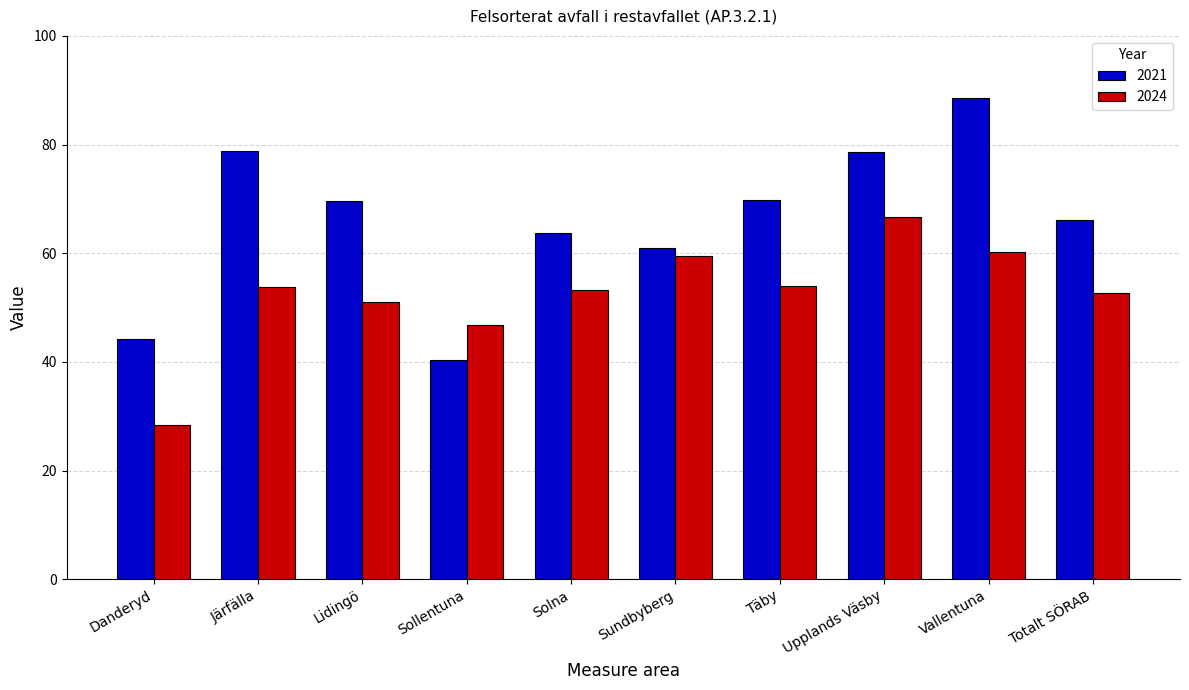

What is the greatest value displayed?

88.5